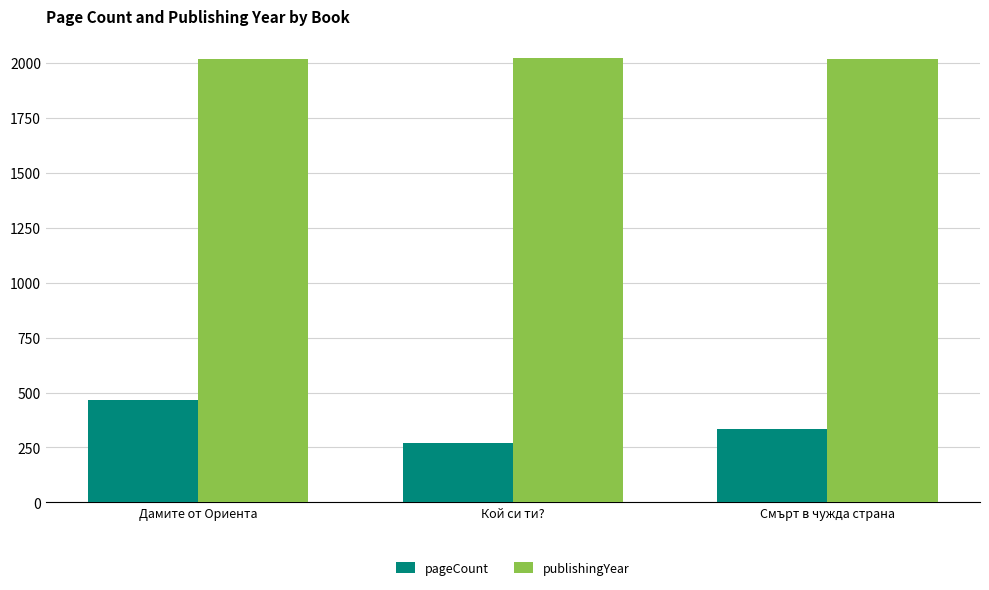

What is the greatest value displayed?

2022